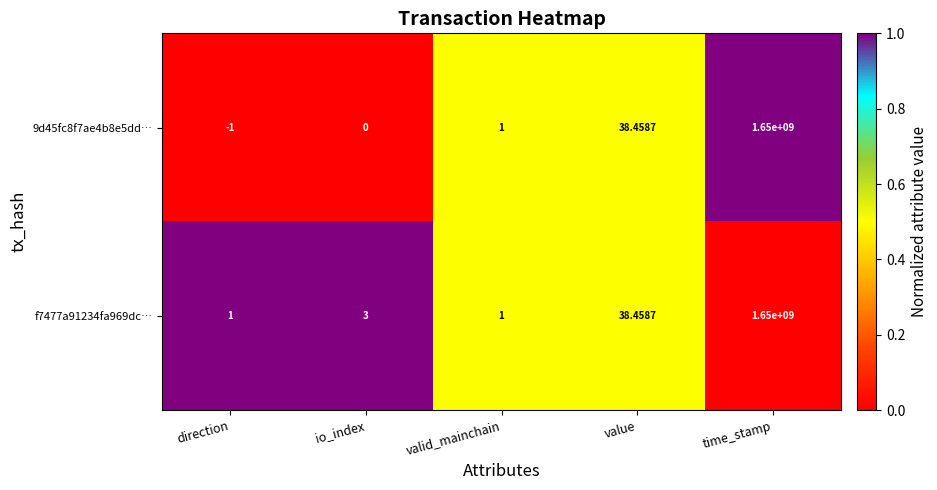

At which category is the sum across all series the highest?

time_stamp